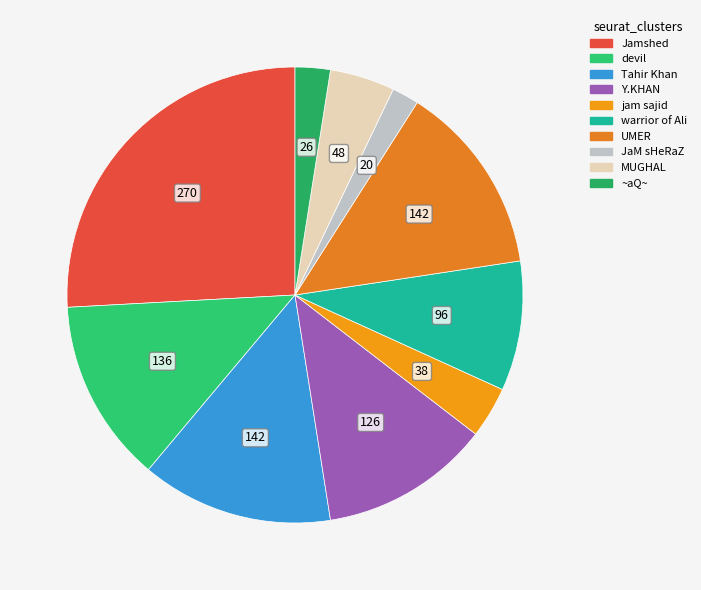

Is there any slice that represents more than half of the pie?

No